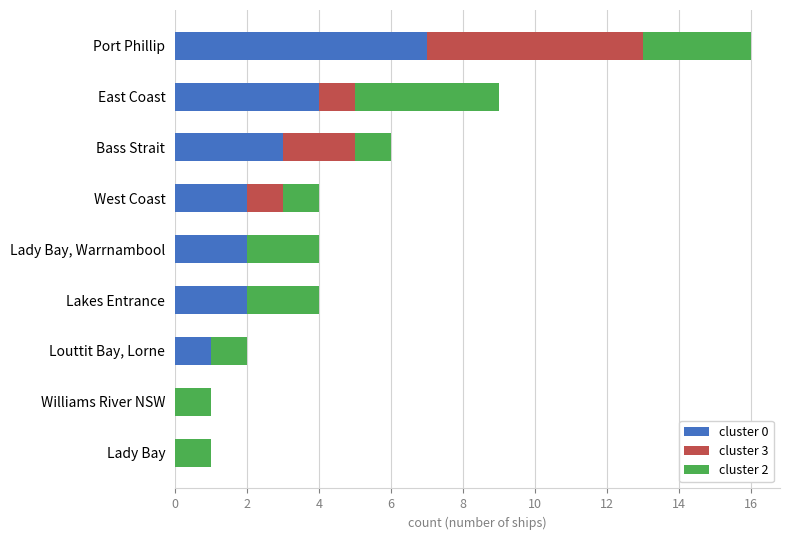

What is the total value across all series at Lady Bay, Warrnambool?

4